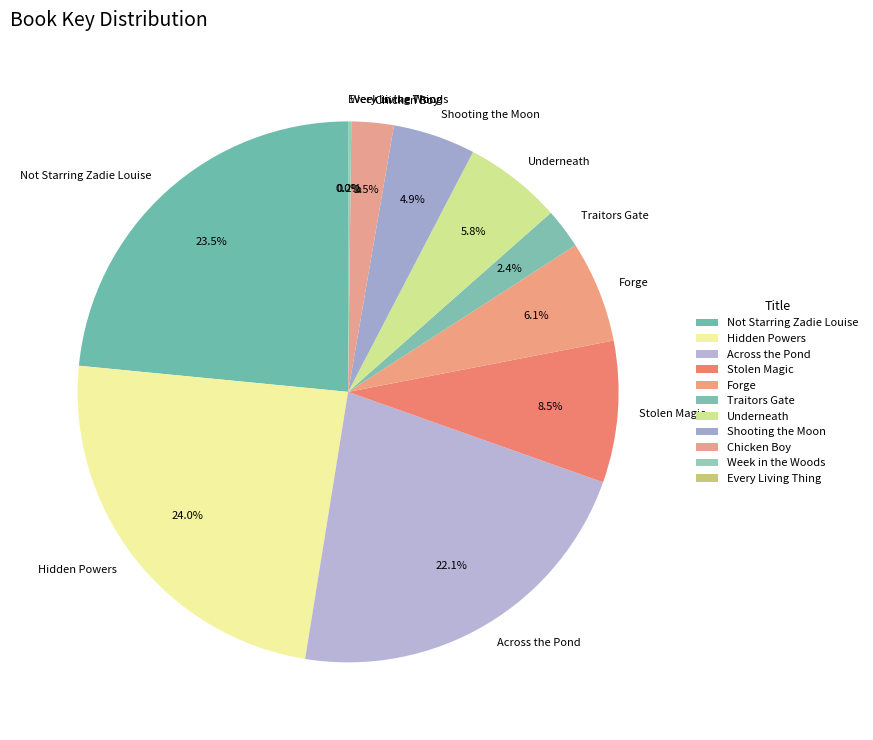

Does Shooting the Moon account for over 50% of the chart?

No